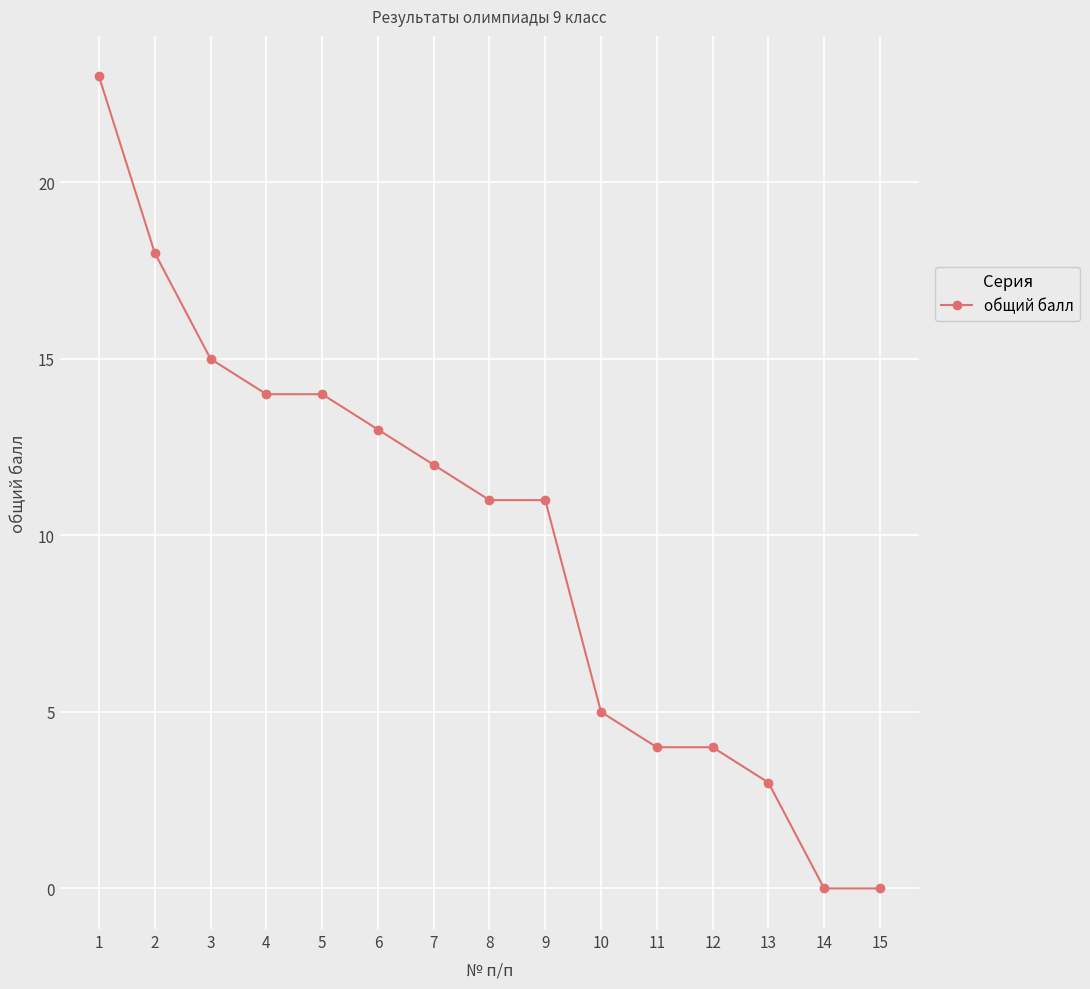

Does the chart display data point markers on the line(s)?

Yes